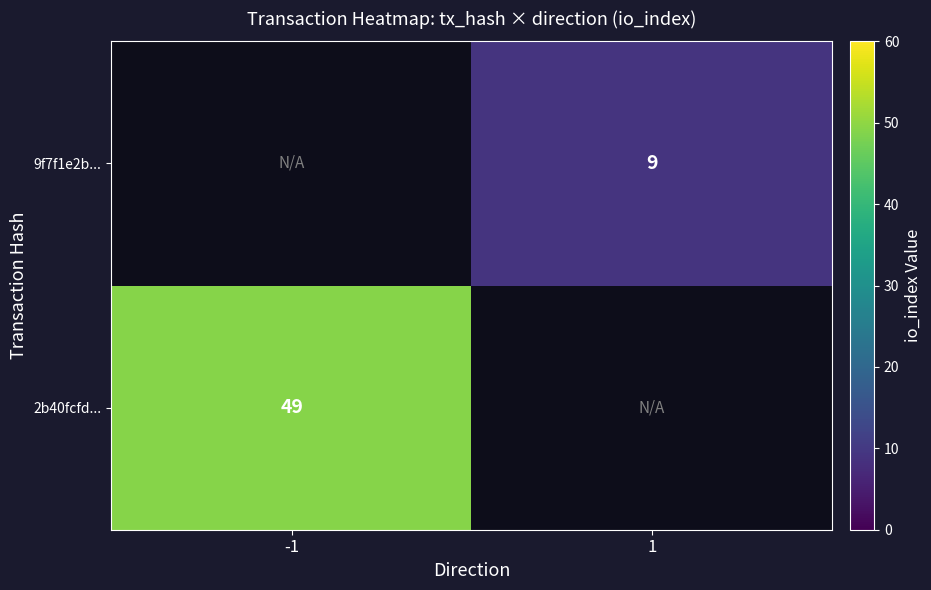

Which has a higher value, 1 or -1?

-1